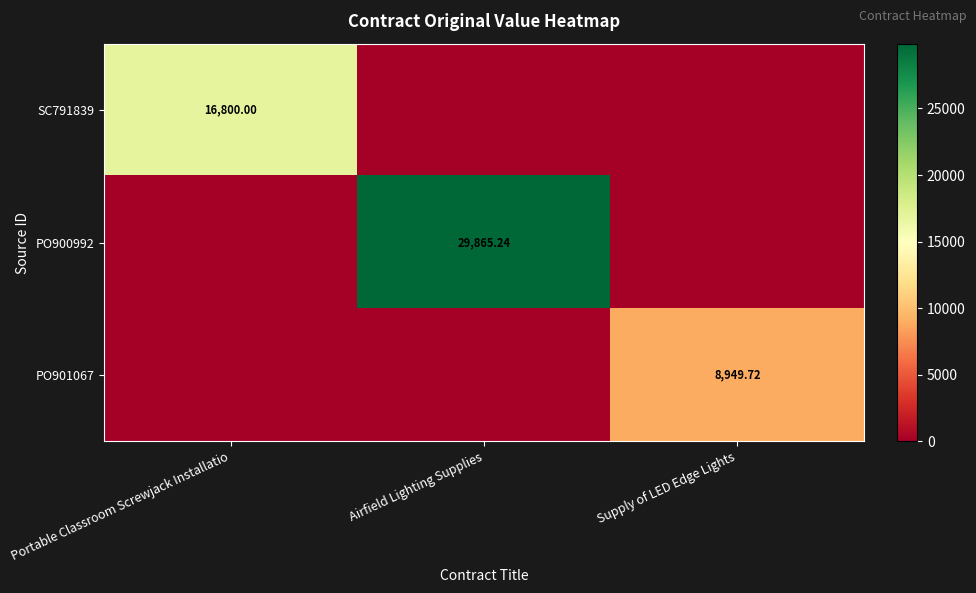

Count the number of categories in the chart.

3